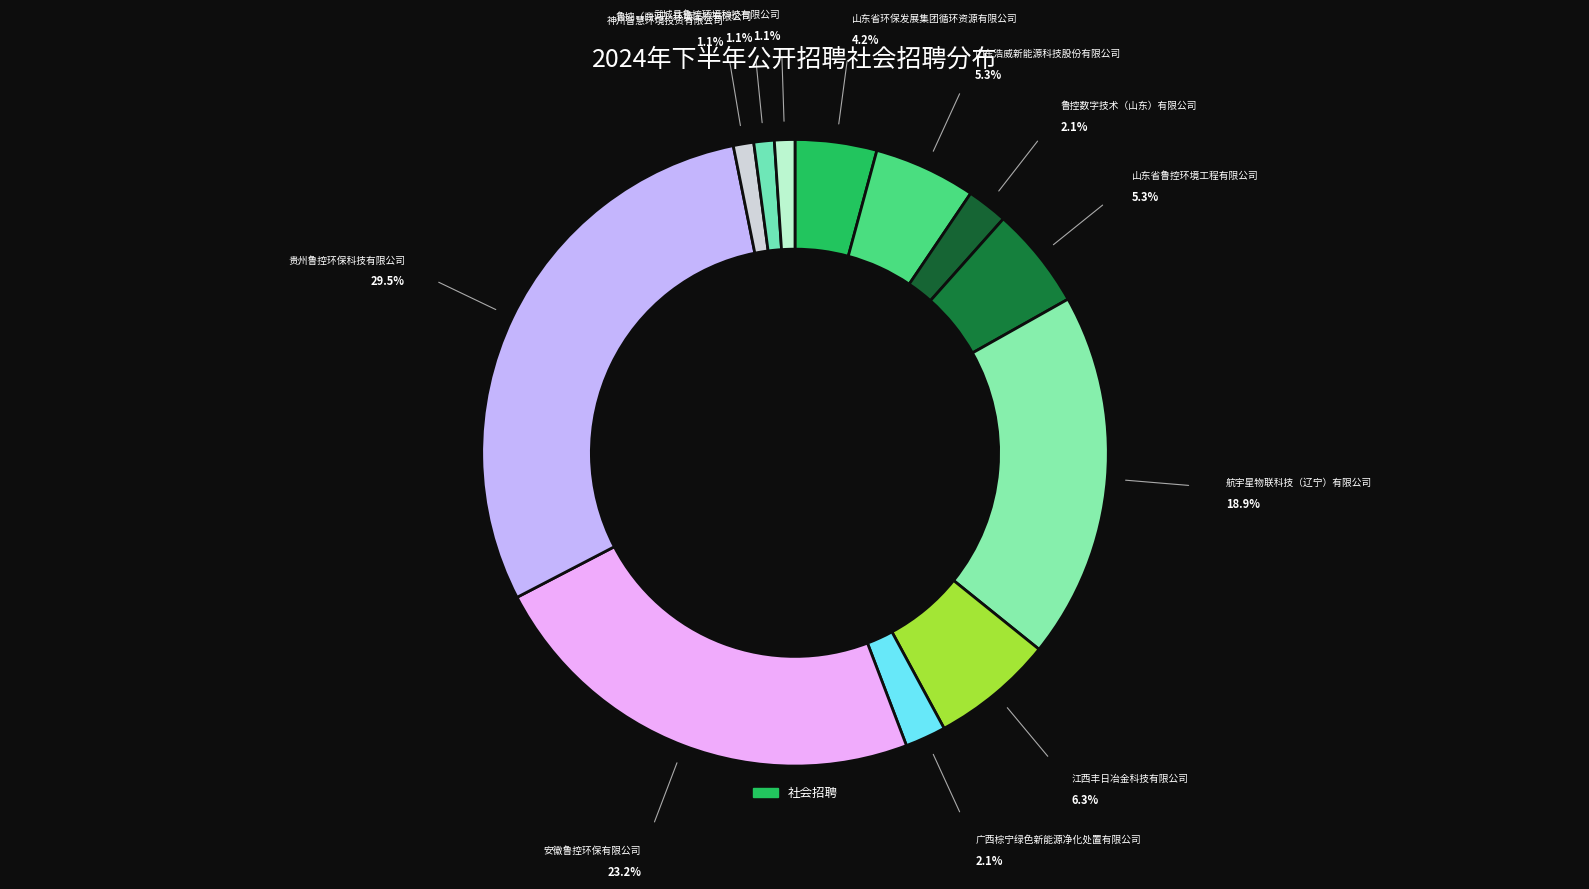

Does any single category account for the majority?

No